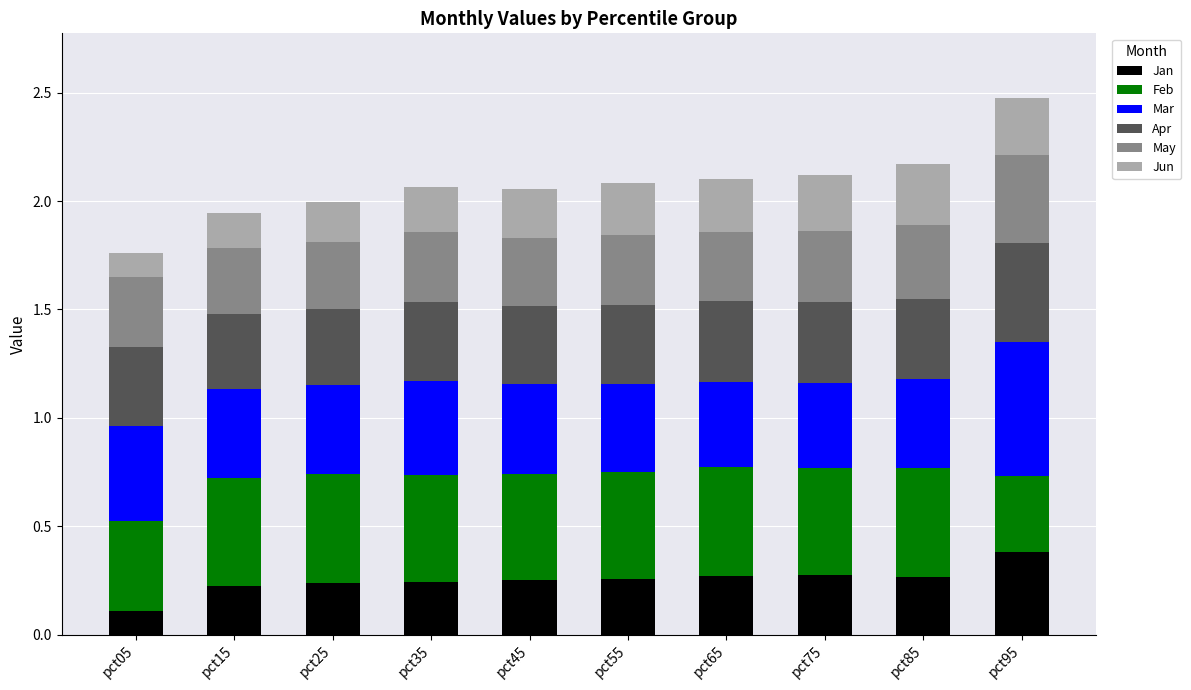

How many series are shown in this chart?

6